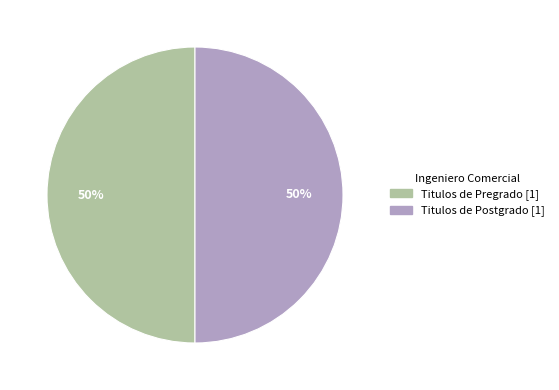

Count the number of slices in the pie.

2